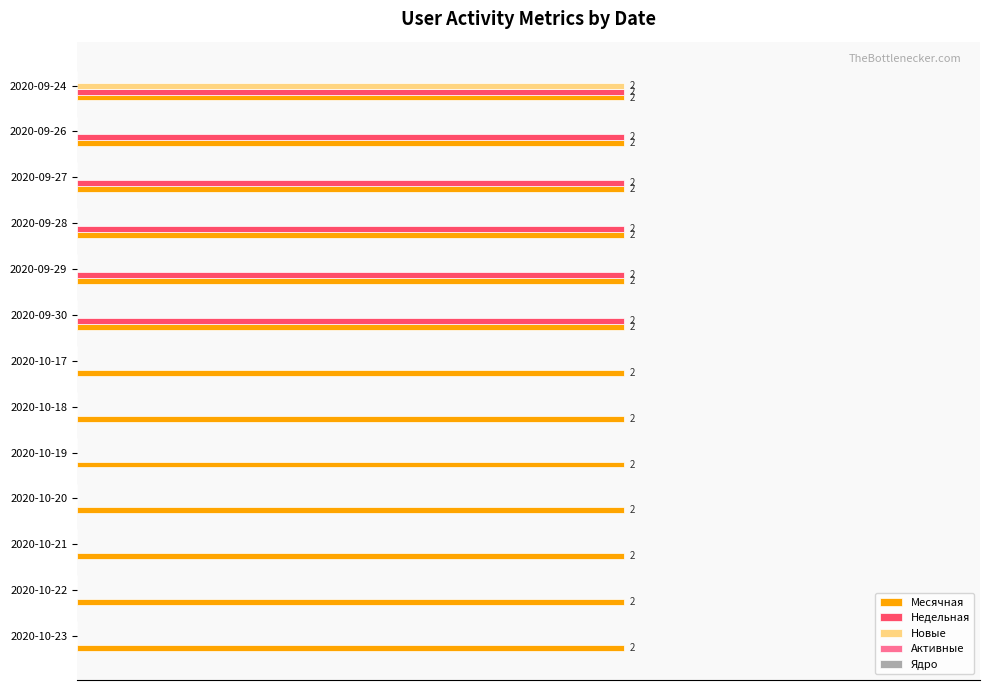

Which series changed the most between 2020-09-26 and 2020-09-24?

Новые